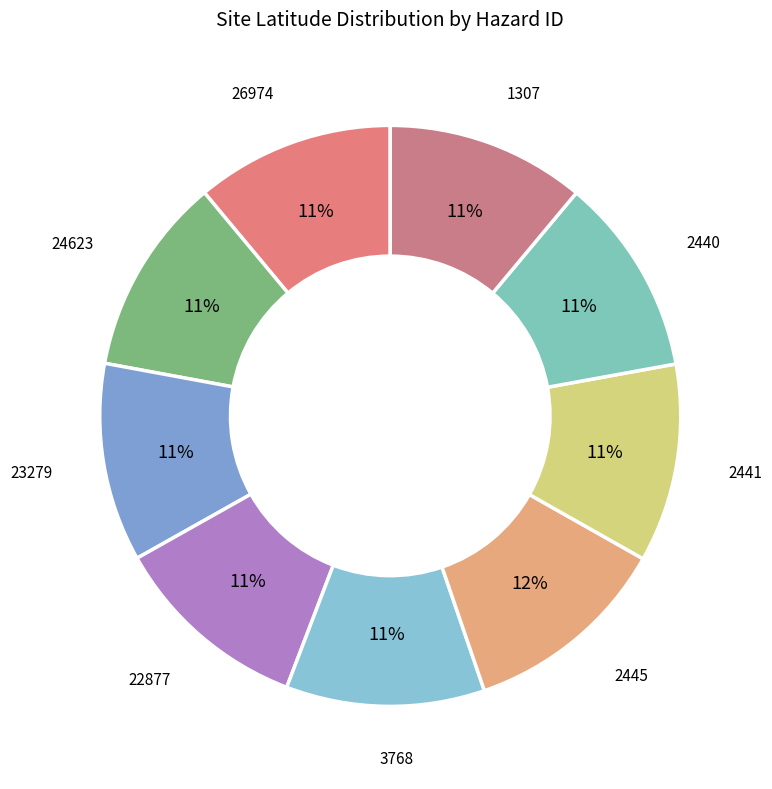

What percentage do 24623 and 26974 together represent?

22.1%